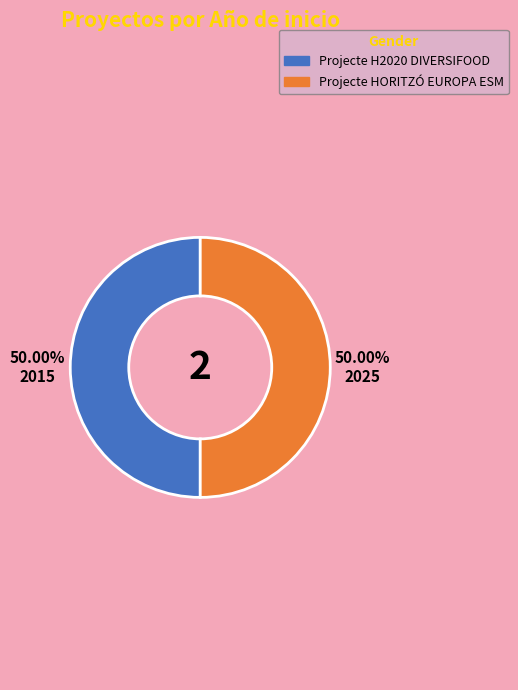

How many slices are in this pie chart?

2